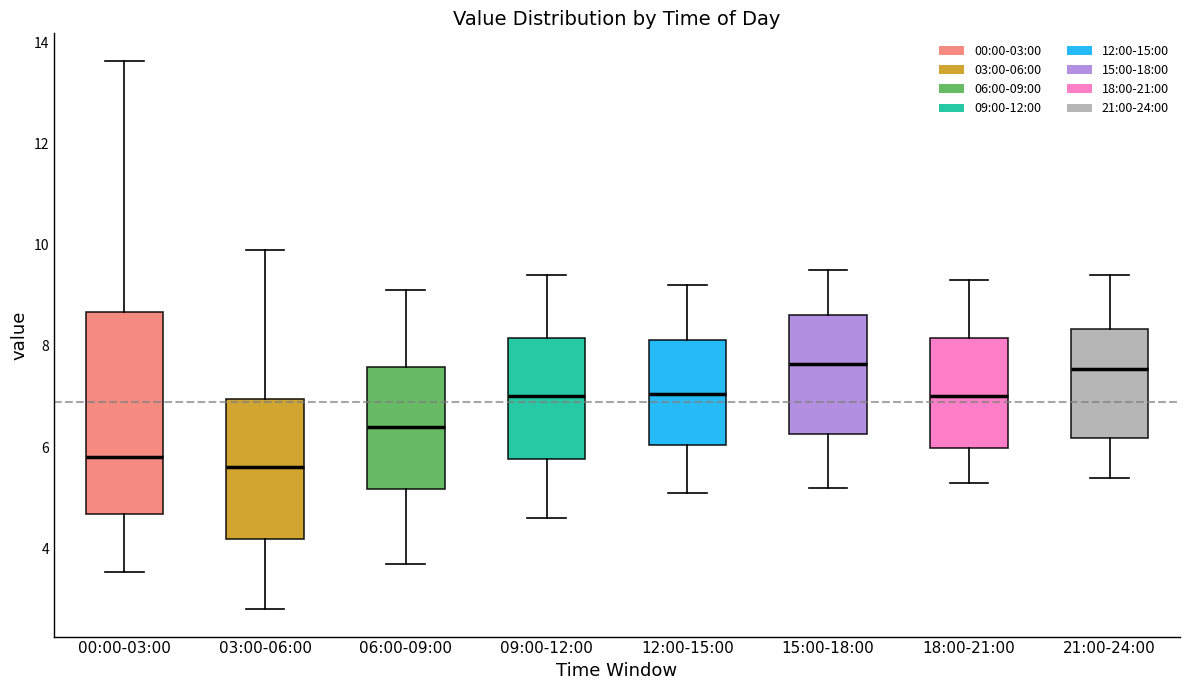

Reading left to right, read every box against the y-axis: the position of its median line, the range the box covers, and the ends of its whiskers. The values are not printed on the chart, so give them approximately, as read against the axis.

00:00-03:00: median 5.8, box 4.6 to 8.6, whiskers 3.6 to 13.6
03:00-06:00: median 5.6, box 4.2 to 7.0, whiskers 2.8 to 10.0
06:00-09:00: median 6.4, box 5.2 to 7.6, whiskers 3.8 to 9.2
09:00-12:00: median 7.0, box 5.8 to 8.2, whiskers 4.6 to 9.4
12:00-15:00: median 7.0, box 6.0 to 8.2, whiskers 5.2 to 9.2
15:00-18:00: median 7.6, box 6.2 to 8.6, whiskers 5.2 to 9.6
18:00-21:00: median 7.0, box 6.0 to 8.2, whiskers 5.4 to 9.4
21:00-24:00: median 7.6, box 6.2 to 8.4, whiskers 5.4 to 9.4